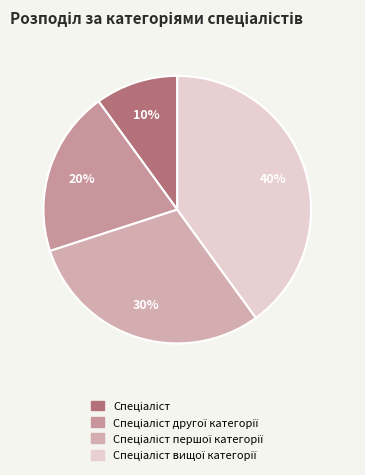

To the nearest percent, what is the difference between the largest and smallest slice percentages?

30%